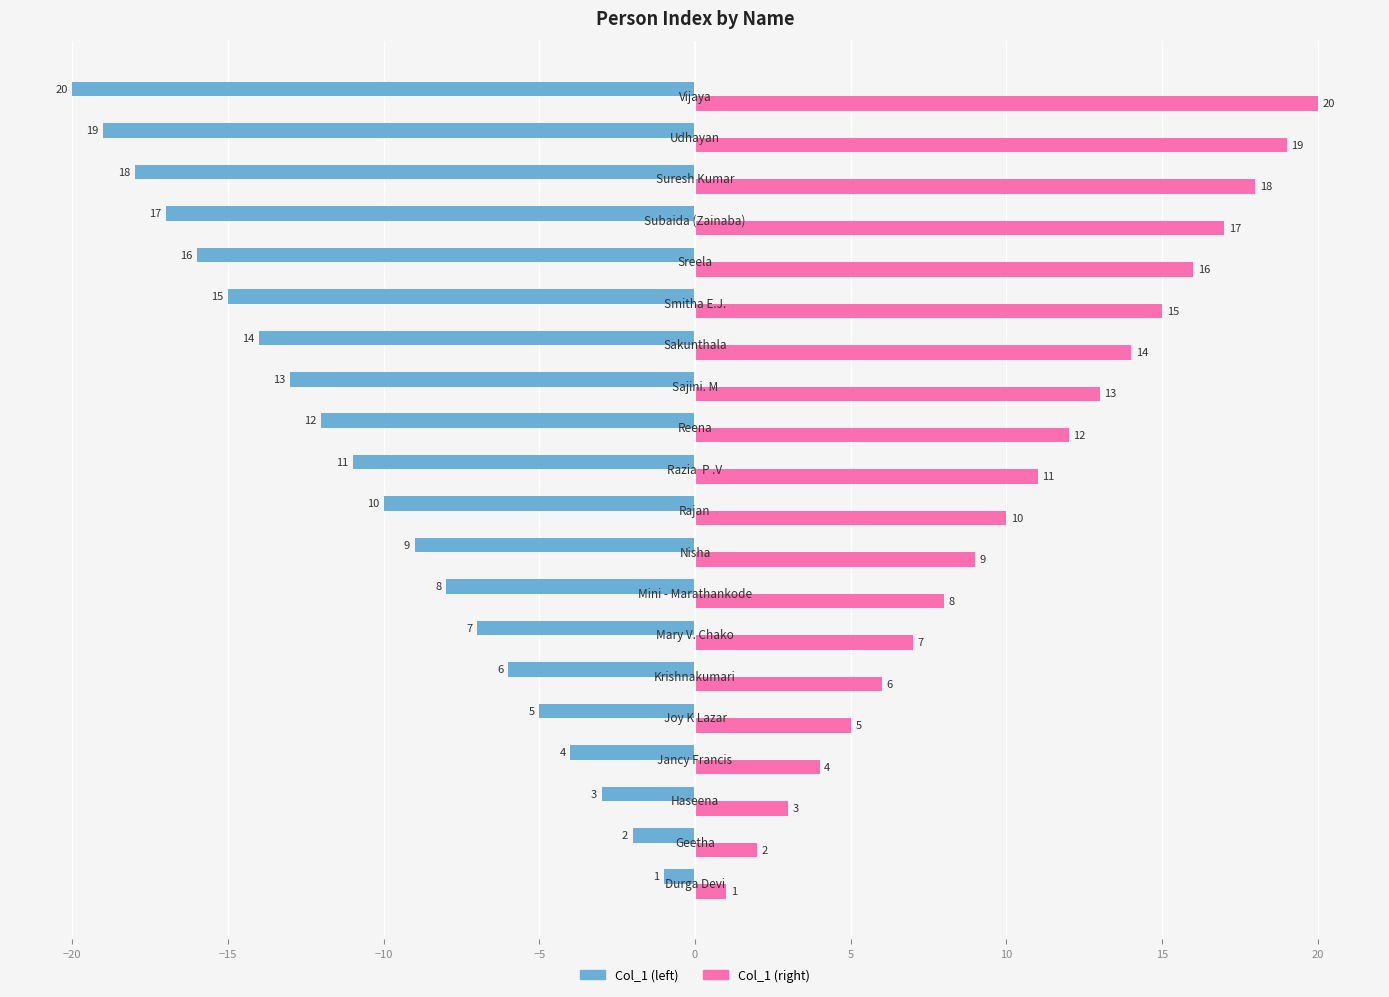

What is the difference between the maximum and minimum values in the Col_1 (left) series?

19